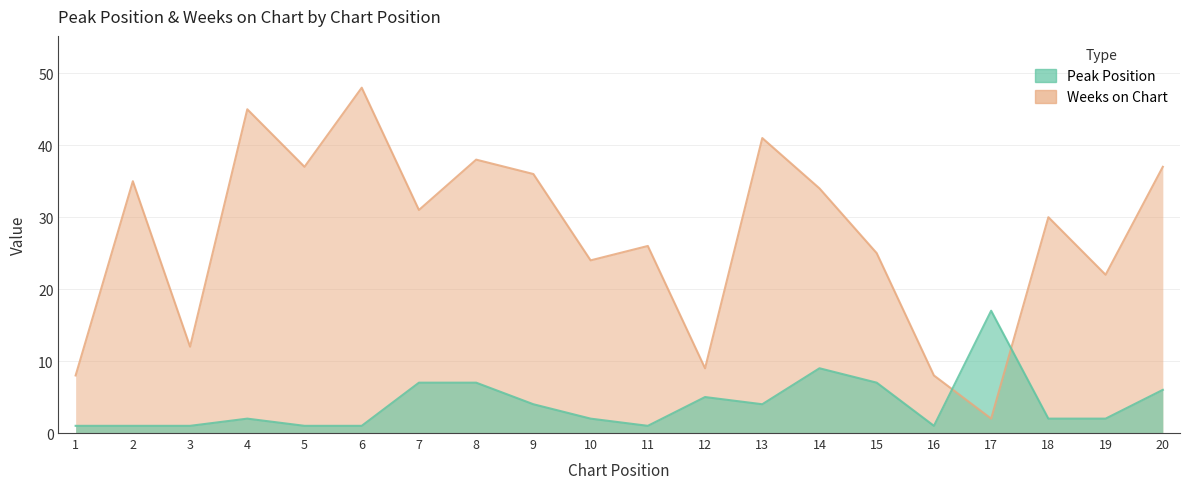

How many lines are shown in the chart?

2